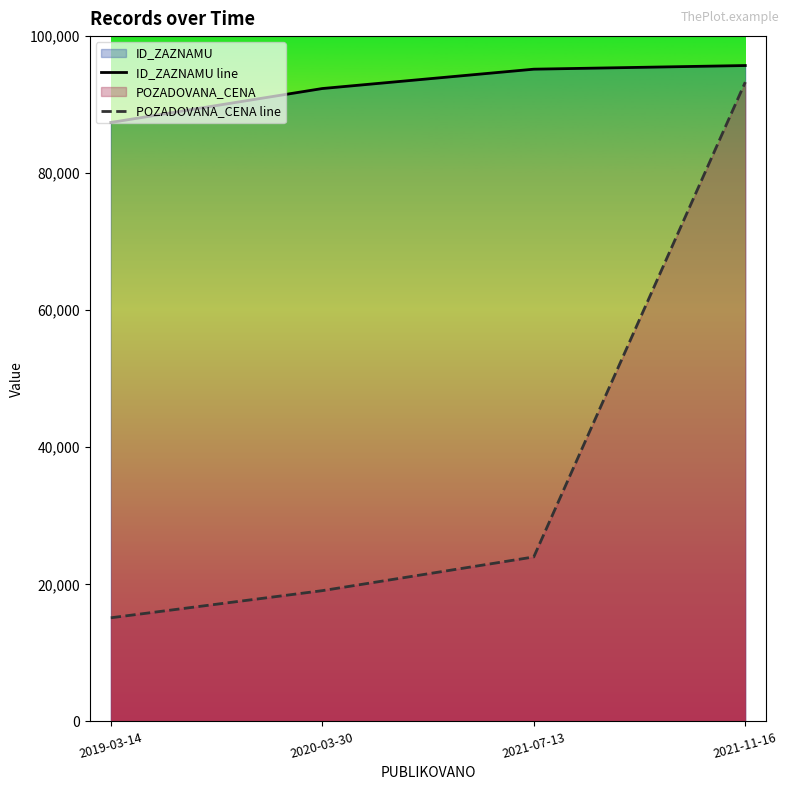

Which category has the lowest value in the ID_ZAZNAMU line series?

2019-03-14